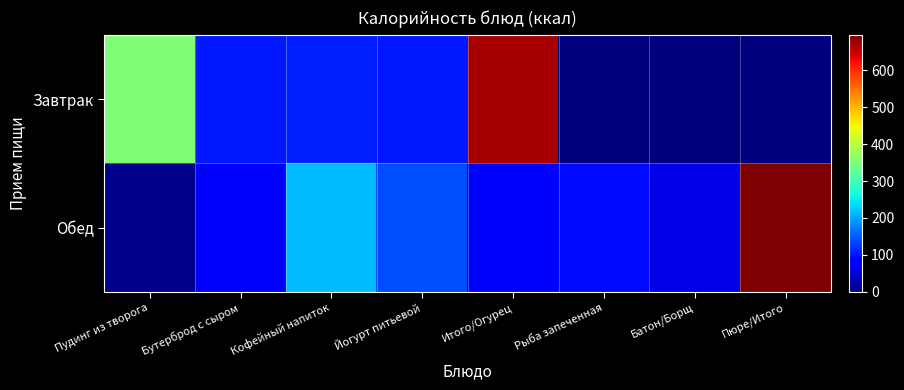

Reading right to left, extract all data points from this chart.

Завтрак: Пюре/Итого=0.0	Батон/Борщ=0.0	Рыба запеченная=0.0	Итого/Огурец=669.8	Йогурт питьевой=104.1	Кофейный напиток=109.4	Бутерброд с сыром=105.2	Пудинг из творога=351.0
Обед: Пюре/Итого=695.8	Батон/Борщ=64.3	Рыба запеченная=94.4	Итого/Огурец=88.0	Йогурт питьевой=141.0	Кофейный напиток=216.0	Бутерброд с сыром=83.6	Пудинг из творога=8.5